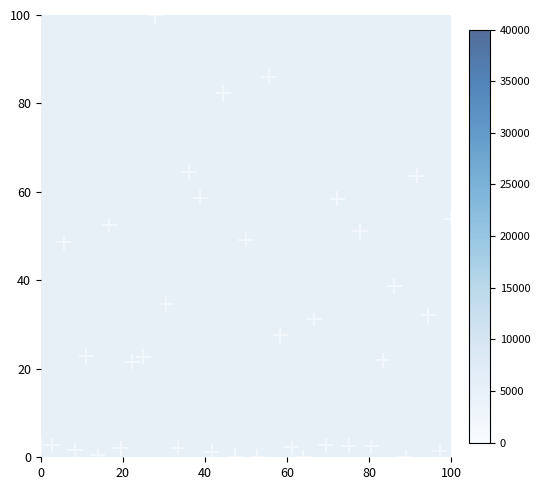

What is the range of Y values (max minus min)?

100.0